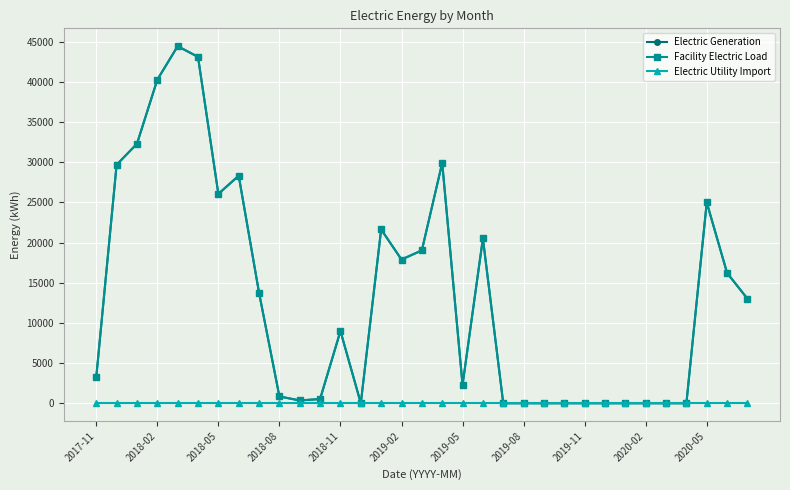

Is this an area chart (filled region under the line)?

No